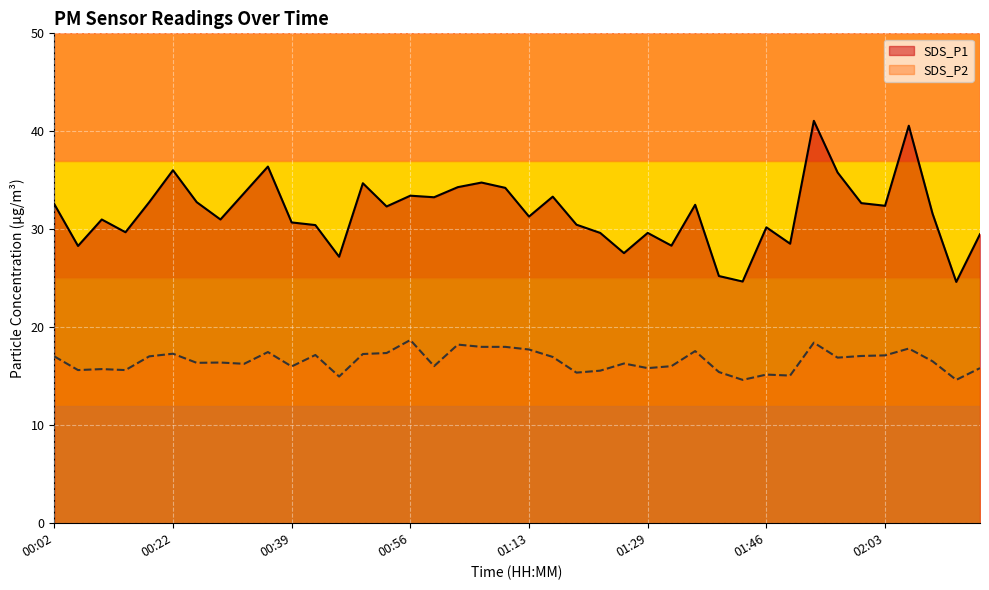

True or false: SDS_P1 and SDS_P2 cross at least once.

False